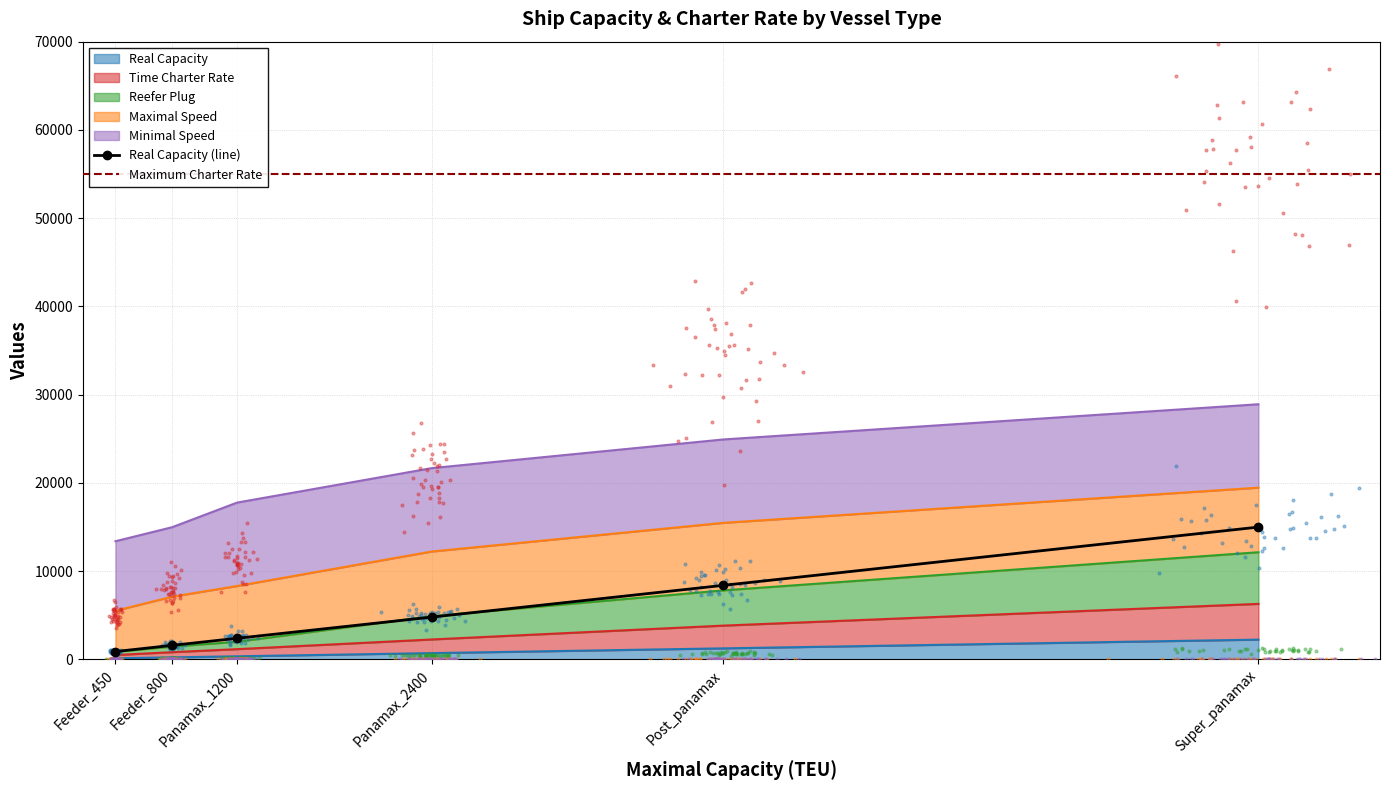

Which series has the largest Y range (max minus min)?

Reefer Plug